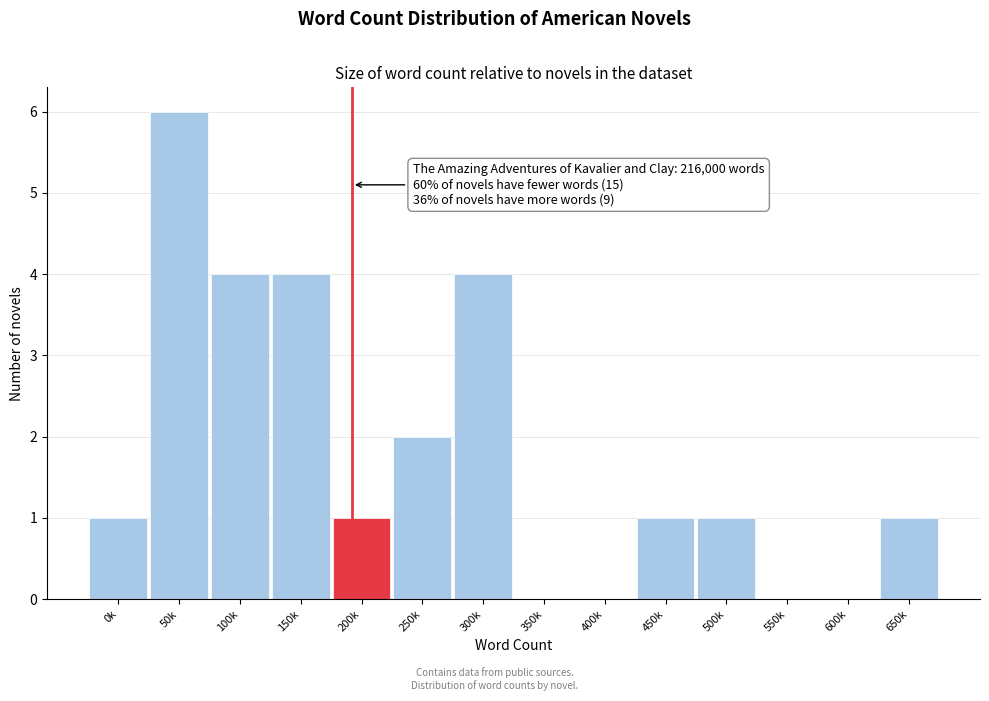

Reading left to right, extract all data points from this chart.

0k=1	50k=6	100k=4	150k=4	200k=1	250k=2	300k=4	350k=0	400k=0	450k=1	500k=1	550k=0	600k=0	650k=1